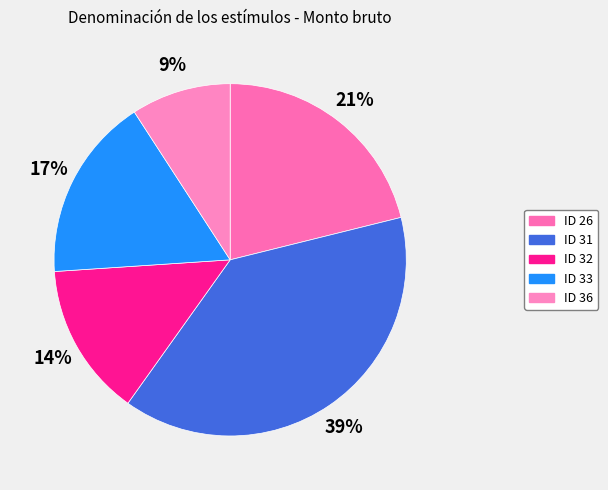

Rank the categories by value from highest to lowest.

ID 31, ID 26, ID 33, ID 32, ID 36